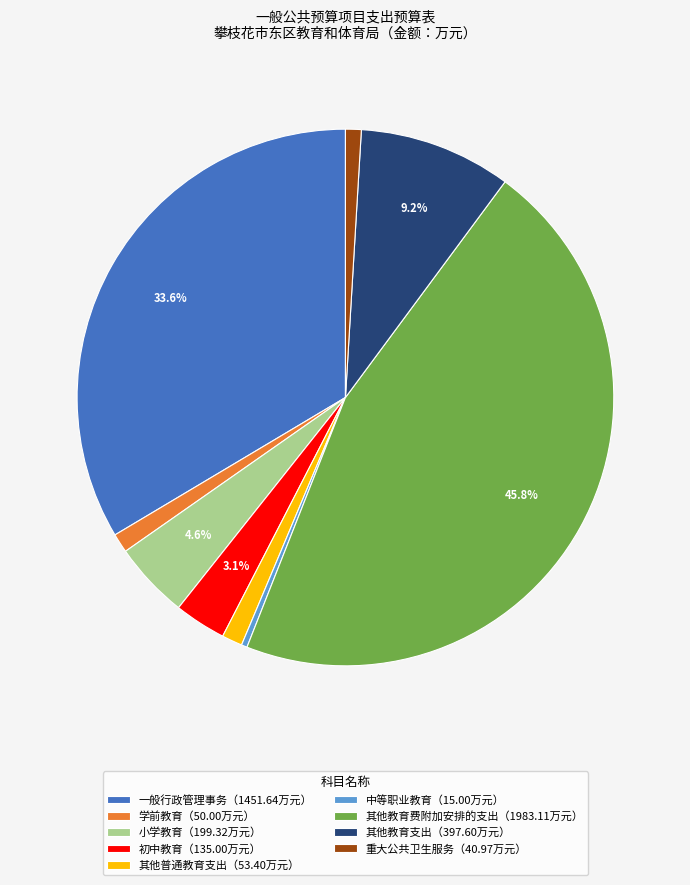

Which slice is the largest?

其他教育费附加安排的支出（1983.11万元）